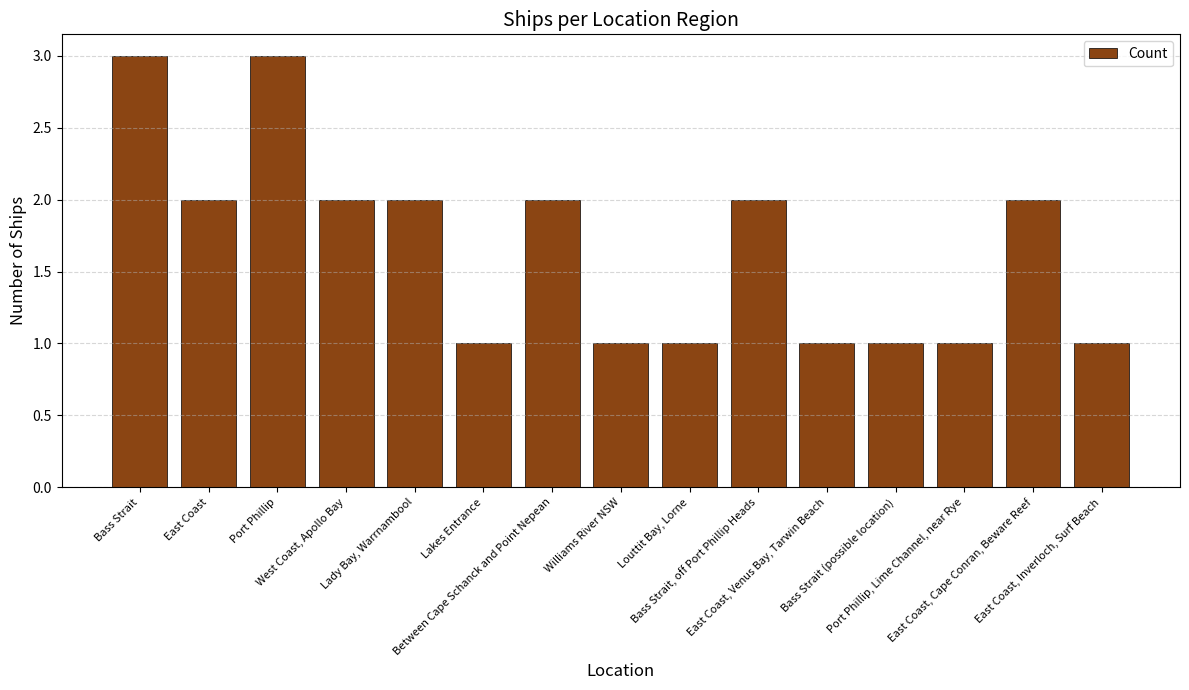

Reading left to right, extract all data points from this chart.

3	2	3	2	2	1	2	1	1	2	1	1	1	2	1